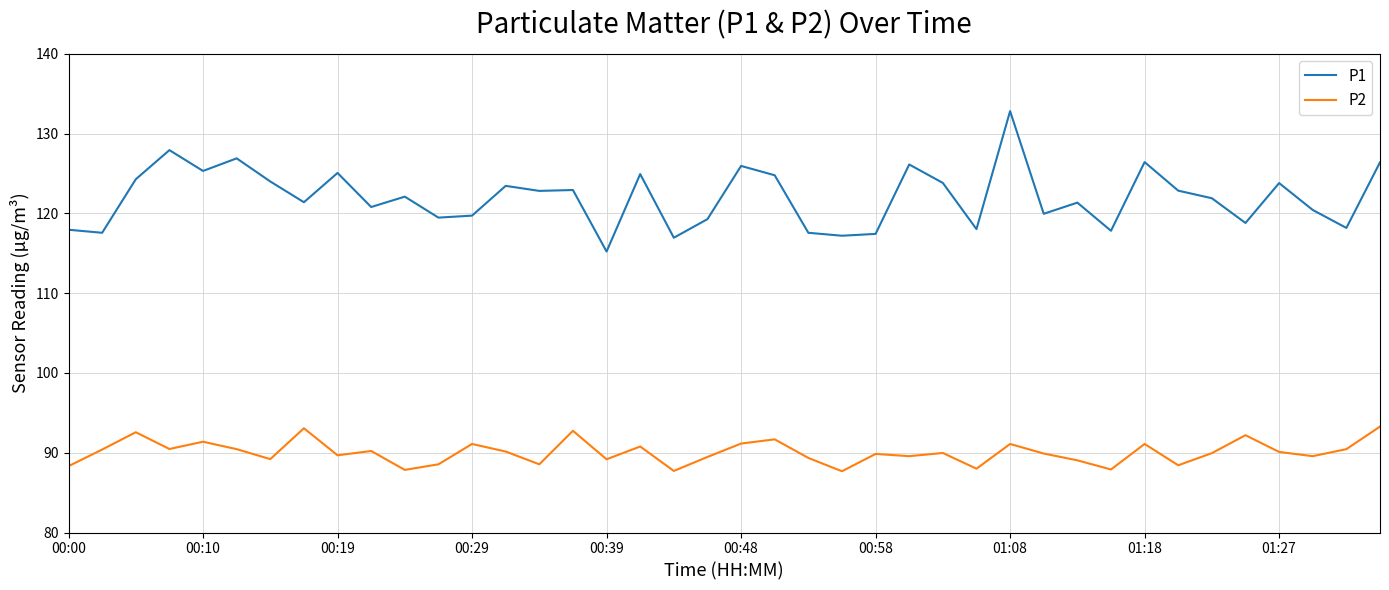

Which series has the largest range (max minus min)?

P1